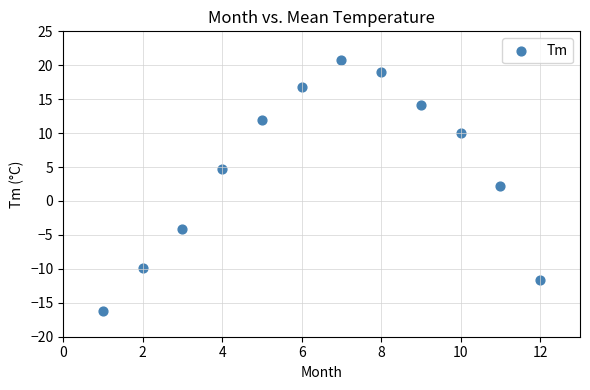

What is the average Y value?

4.8